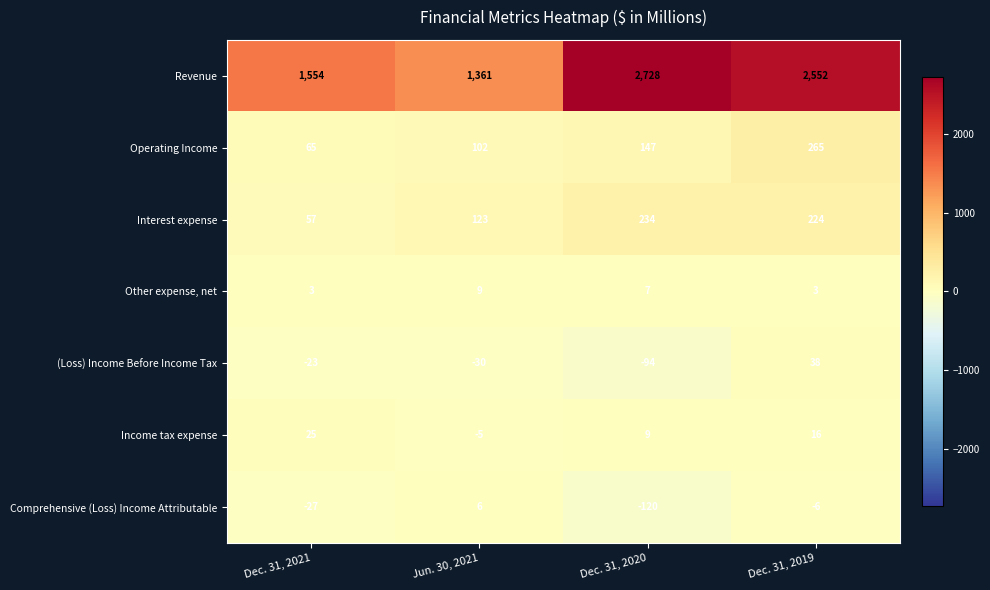

What is the greatest value displayed?

2728